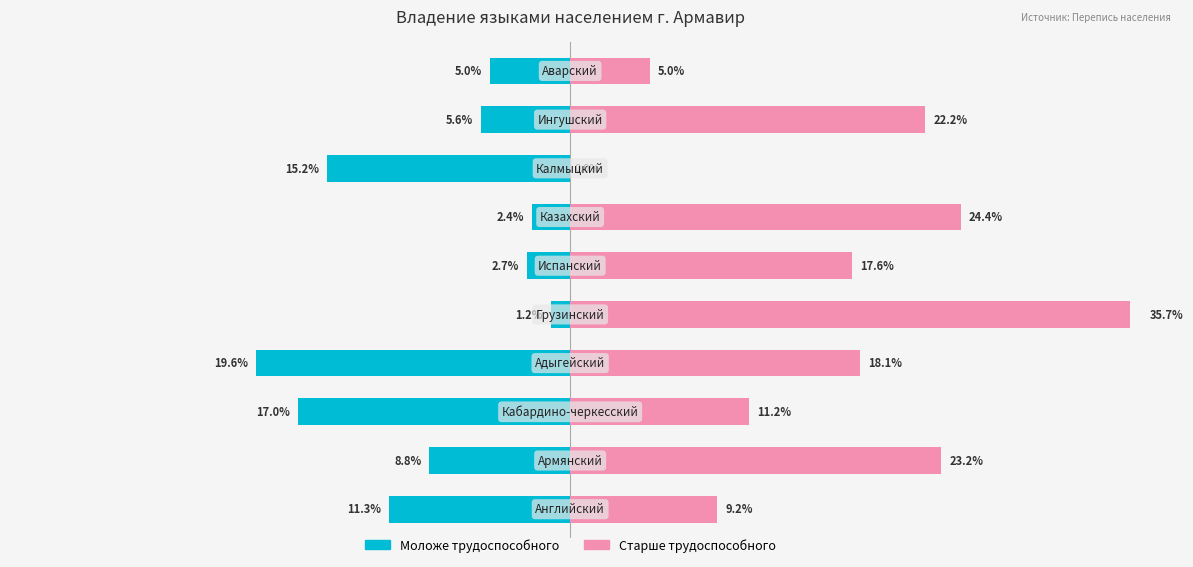

Which series has the largest total across all categories?

Старше трудоспособного